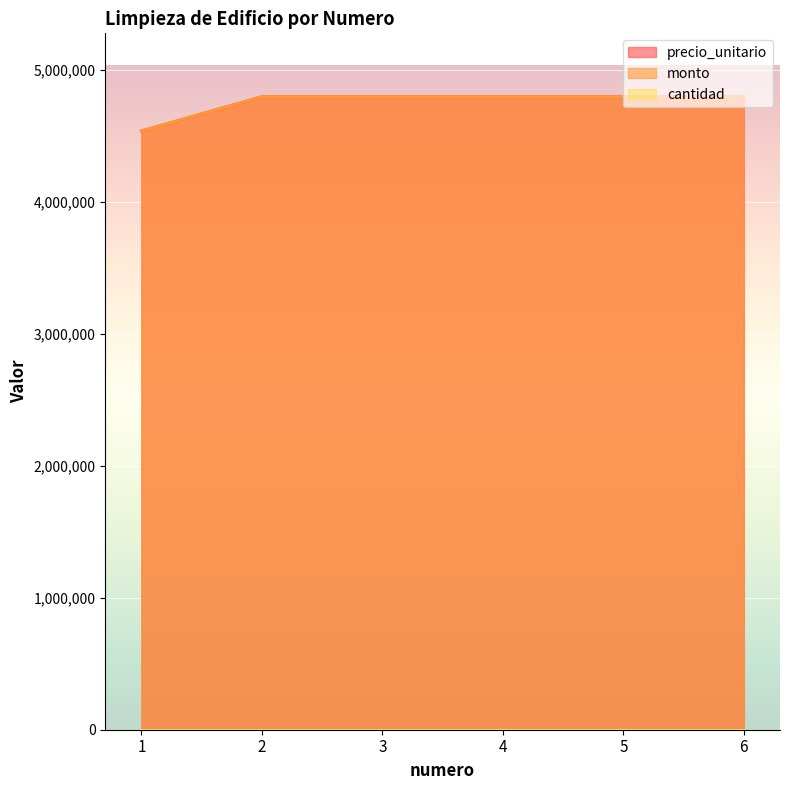

True or false: precio_unitario and monto intersect in this chart.

False